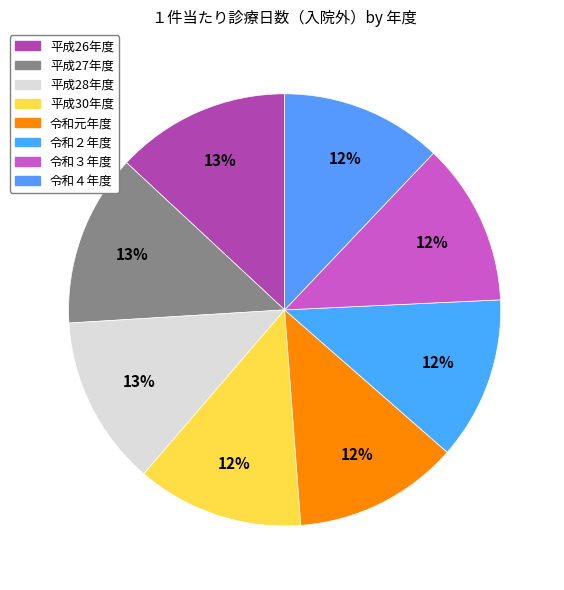

To the nearest percent, what portion does 令和３年度 represent?

12%